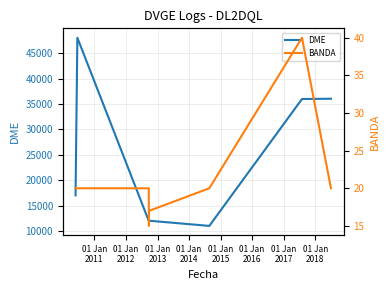

What is the minimum value for DME?

11015